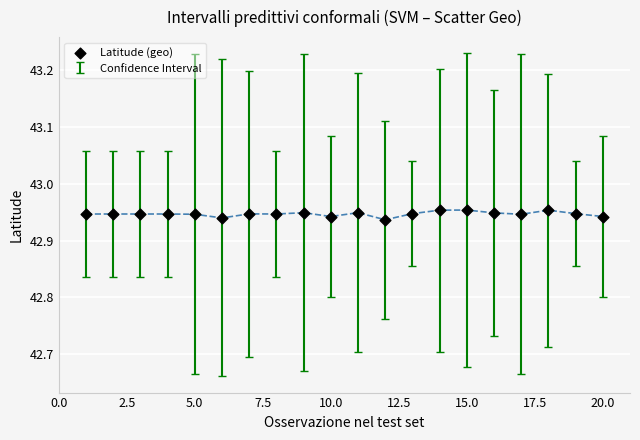

What is the range of X values (max minus min)?

19.0